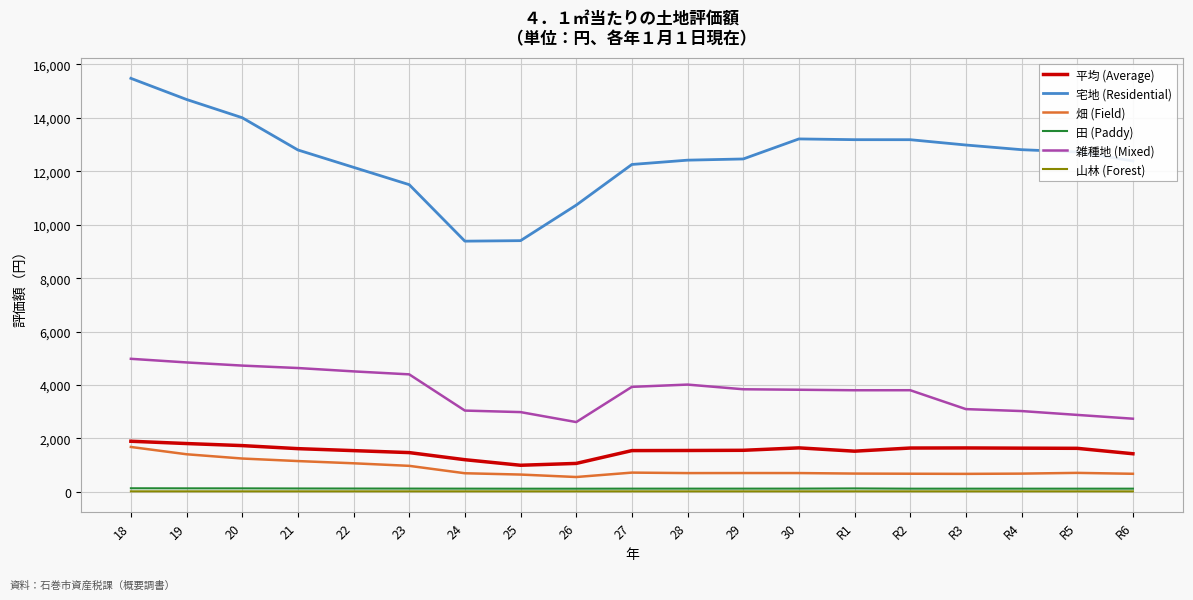

At how many categories does at least one series exceed 1540?

19